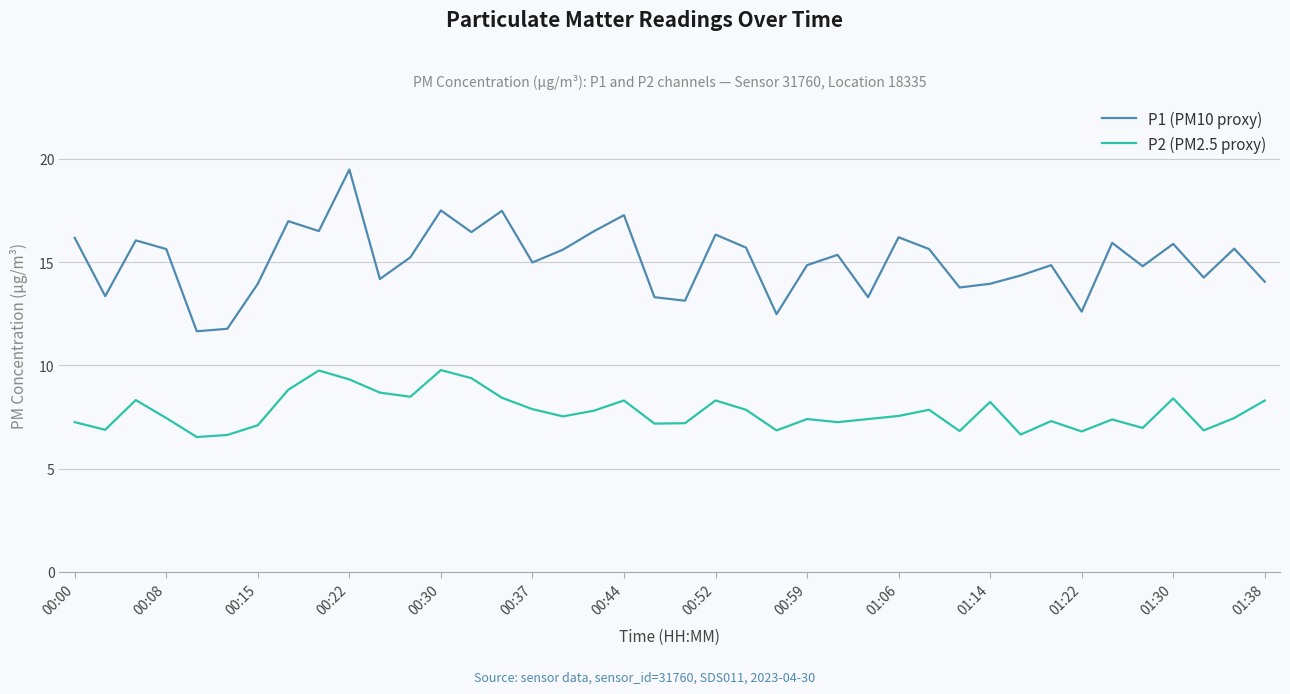

What is the greatest value displayed?

19.5